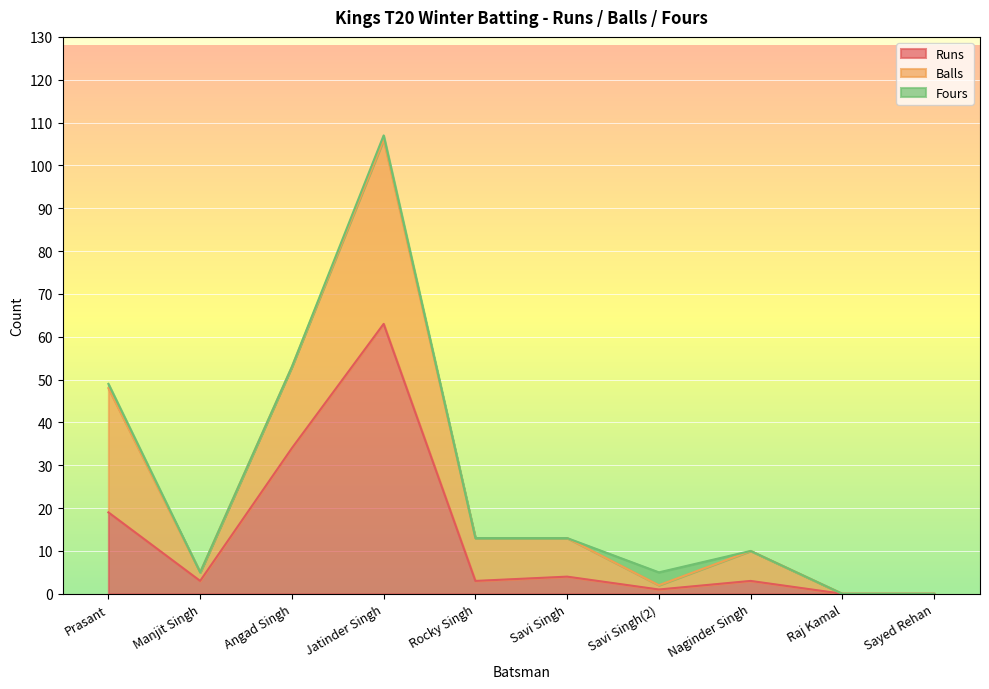

Count the number of categories in the chart.

10